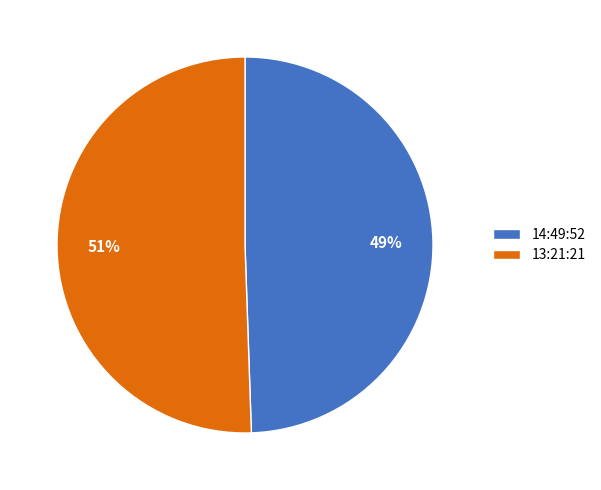

What is the majority slice?

13:21:21